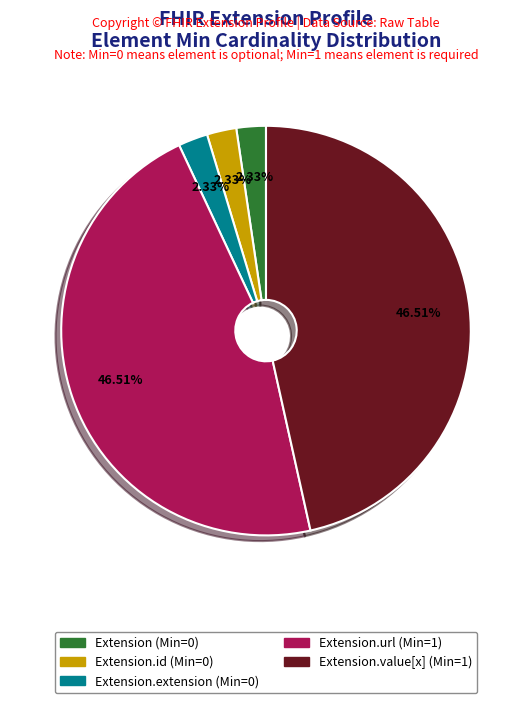

Does any single category account for the majority?

No